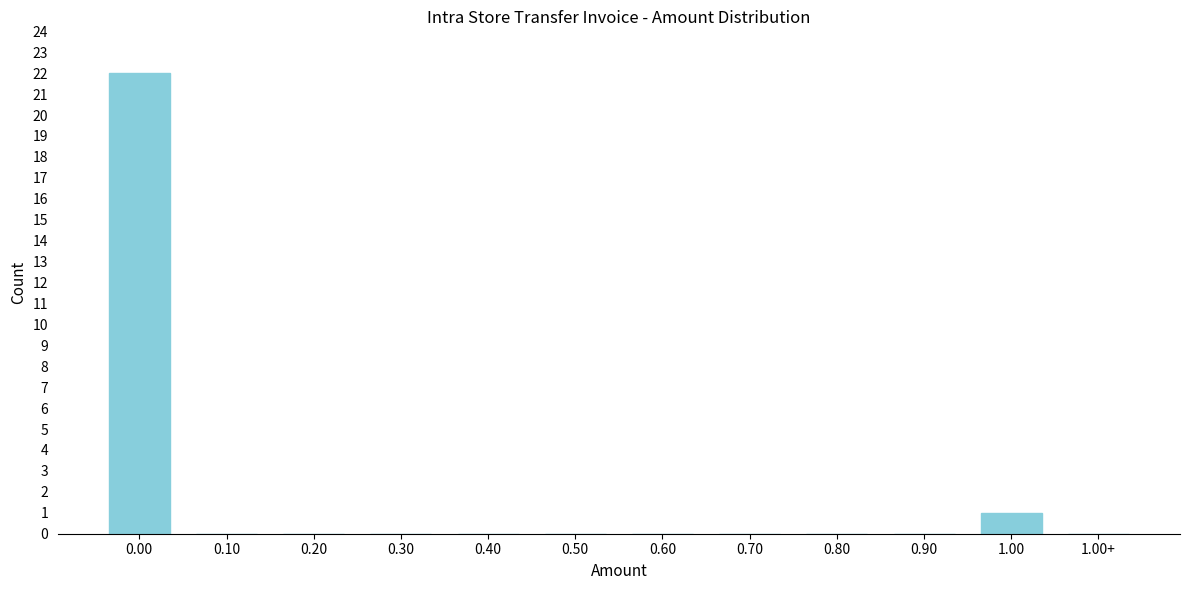

Reading right to left, what are all the values shown in this chart?

1.00+=0	1.00=1	0.90=0	0.80=0	0.70=0	0.60=0	0.50=0	0.40=0	0.30=0	0.20=0	0.10=0	0.00=22